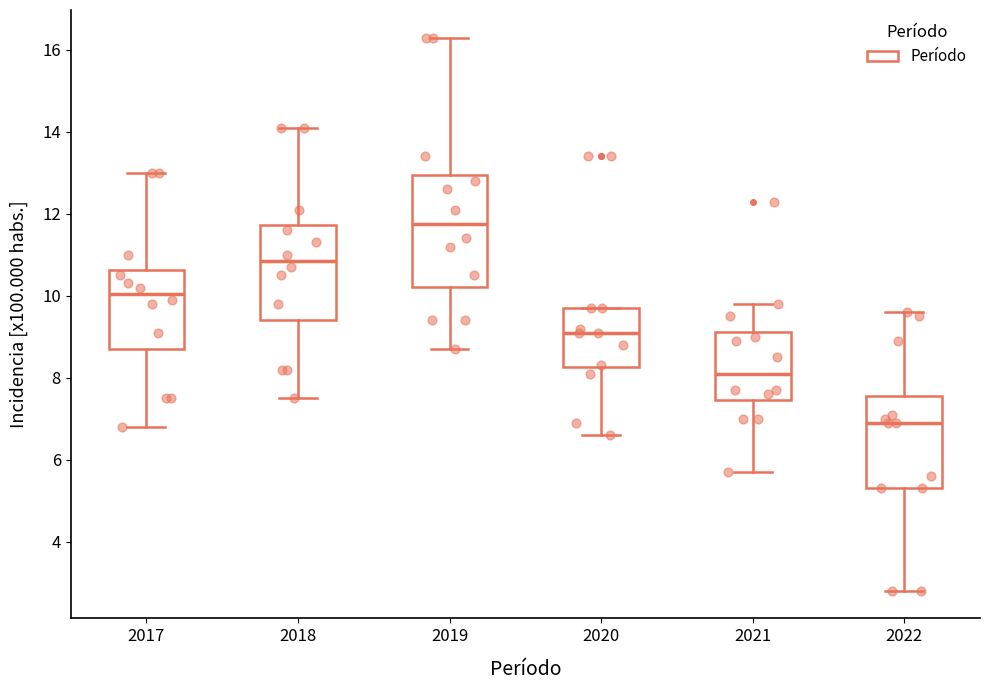

Which box has the lowest median line?

2022